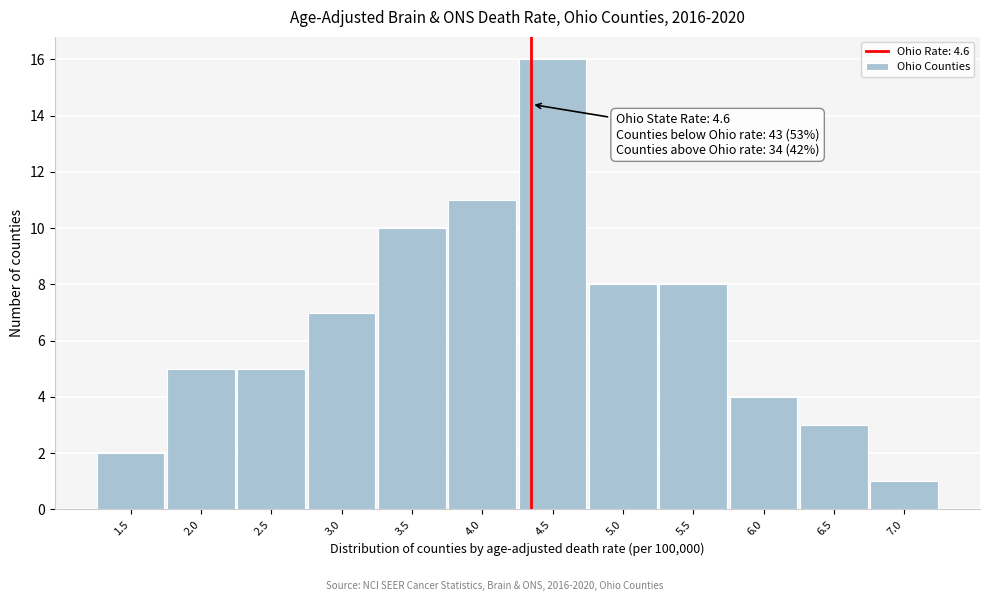

Reading left to right, extract all data points from this chart.

1.5=2	2.0=5	2.5=5	3.0=7	3.5=10	4.0=11	4.5=16	5.0=8	5.5=8	6.0=4	6.5=3	7.0=1